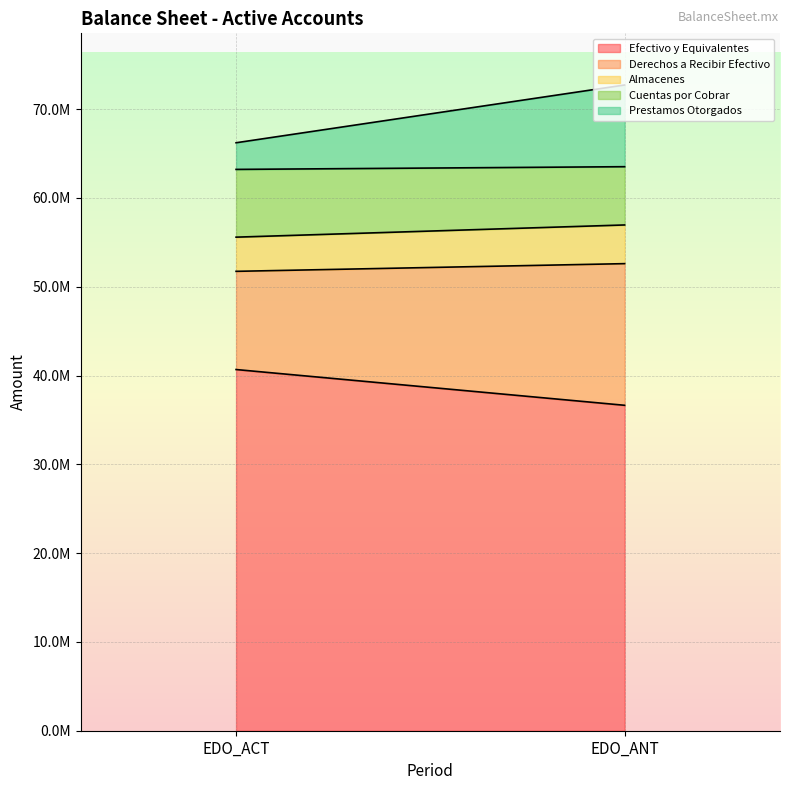

Reading left to right, list all the values displayed in this chart.

Efectivo y Equivalentes: EDO_ACT=40673051.9	EDO_ANT=36647409.0
Derechos a Recibir Efectivo: EDO_ACT=11058074.1	EDO_ANT=15950067.8
Almacenes: EDO_ACT=3849313.4	EDO_ANT=4356609.5
Cuentas por Cobrar: EDO_ACT=7629952.2	EDO_ANT=6561448.8
Prestamos Otorgados: EDO_ACT=3000000.0	EDO_ANT=9200000.0